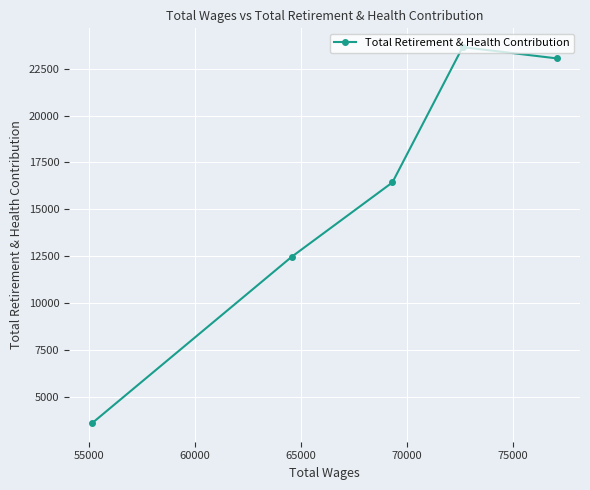

What is the value of the 2nd point from the left?

12473